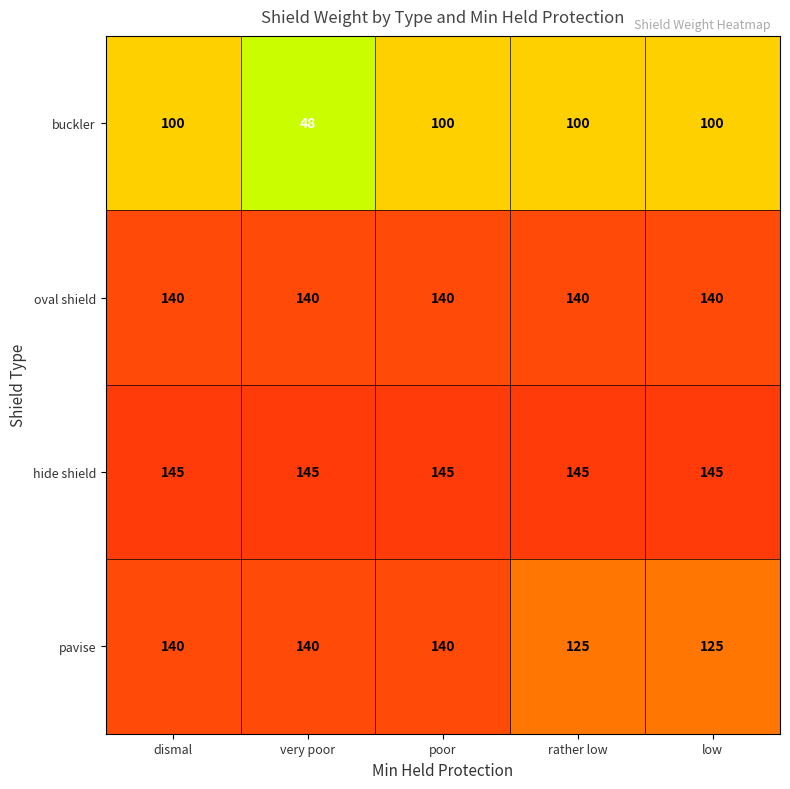

Reading left to right, list all the values displayed in this chart.

buckler: 100	48	100	100	100
oval shield: 140	140	140	140	140
hide shield: 145	145	145	145	145
pavise: 140	140	140	125	125